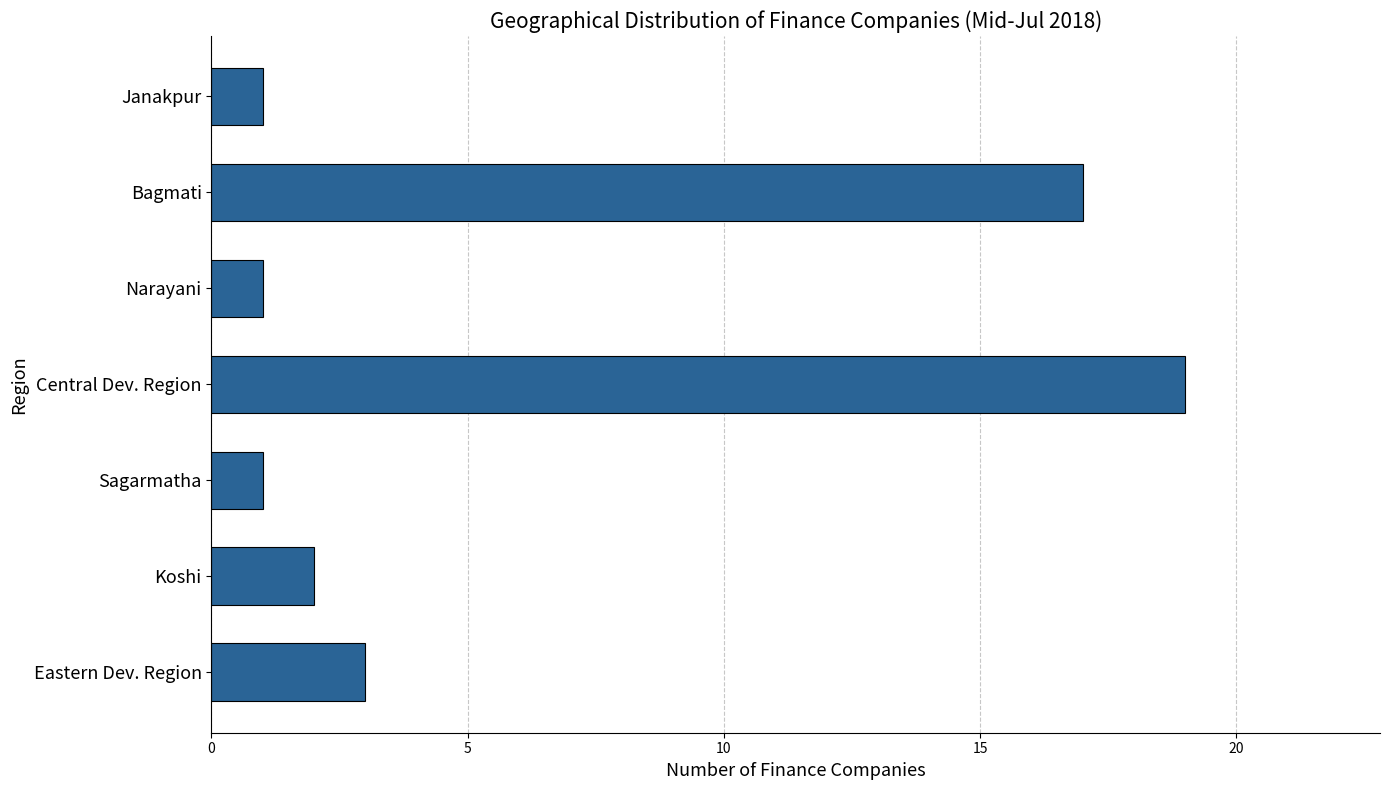

How many categories are shown in the chart?

7